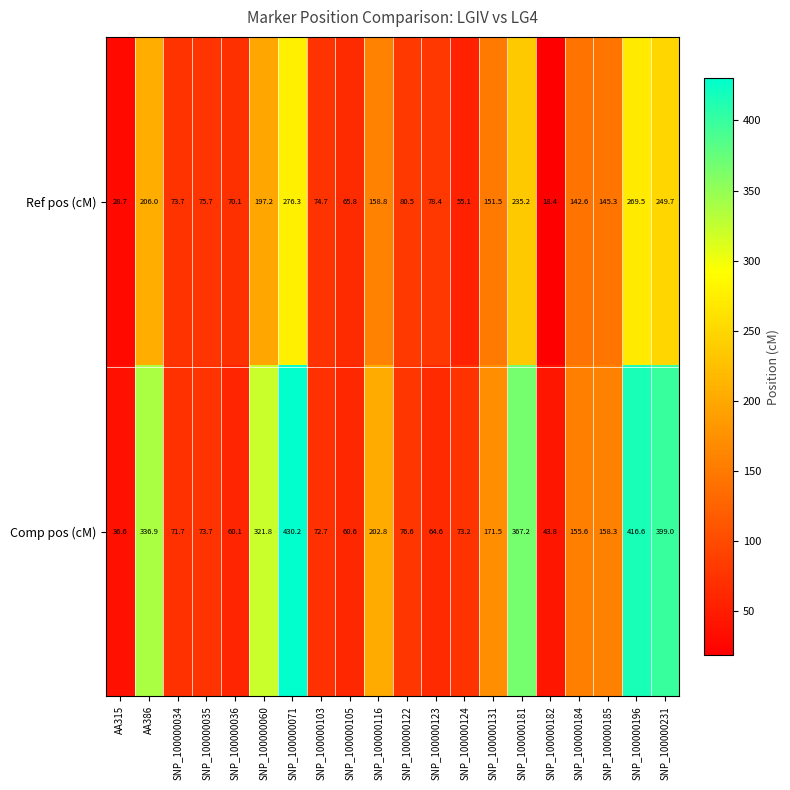

At which label does Comp pos (cM) first exceed 155?

AA386